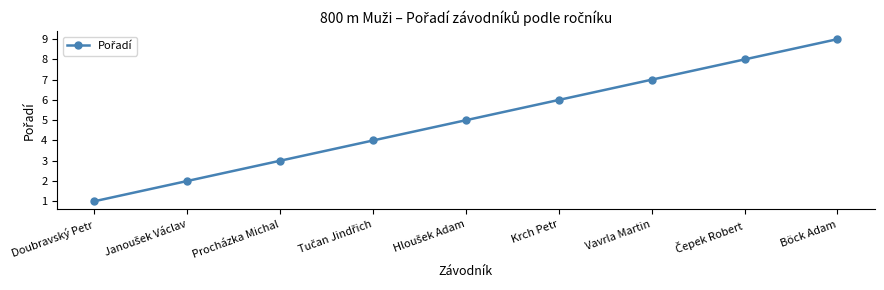

What is the label of the 1st point from the left?

Doubravský Petr